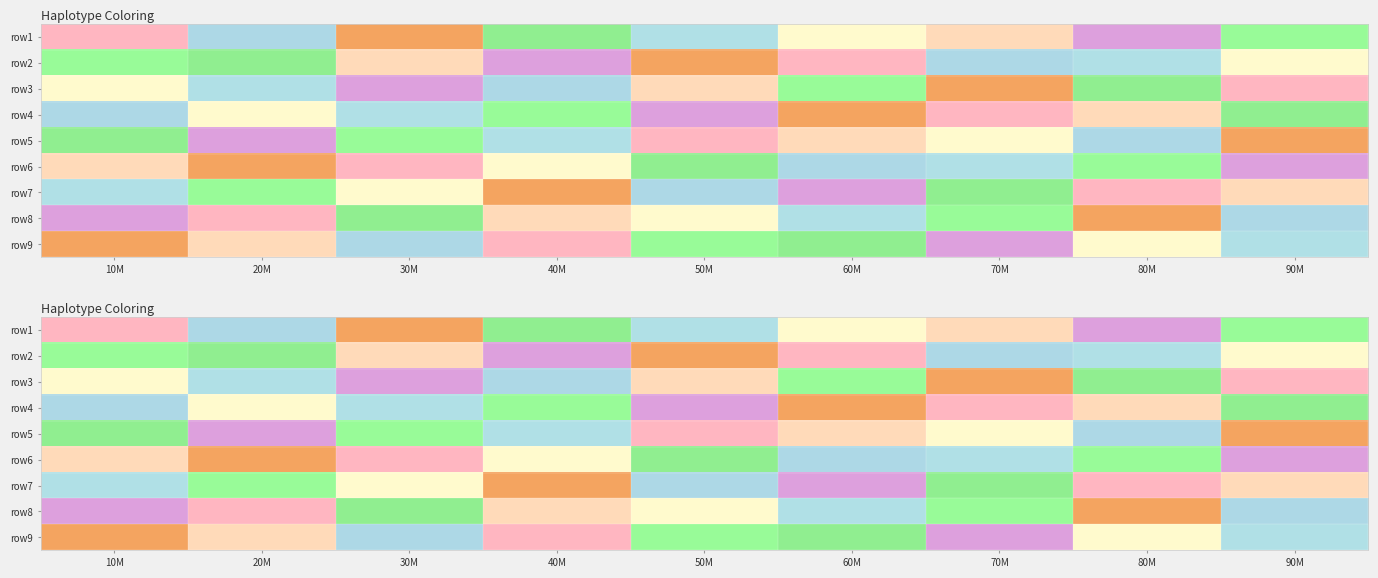

The value of row9 at 50M is 7. True or false?

True